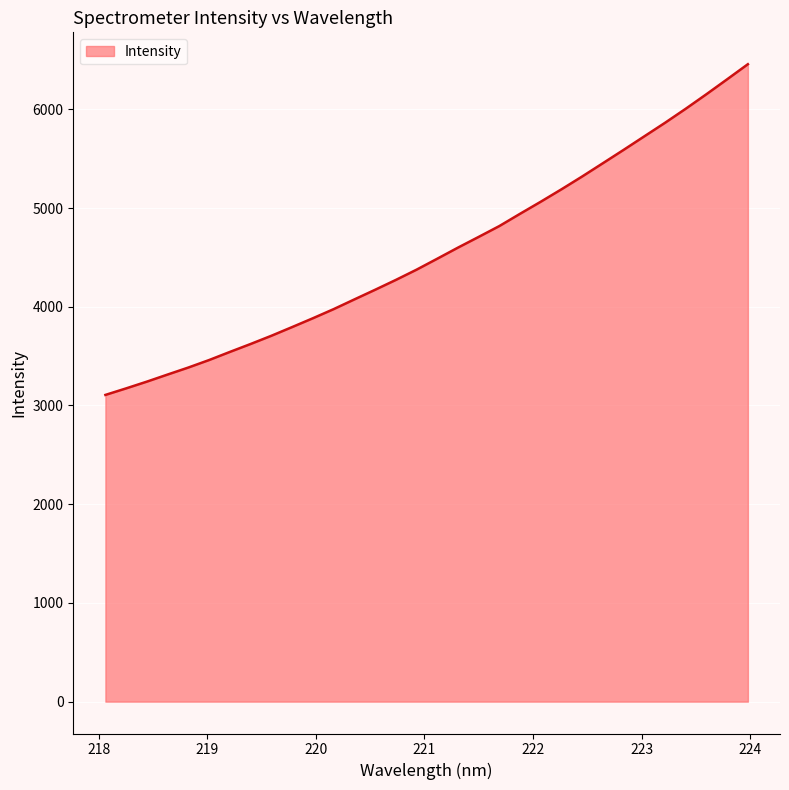

What is the difference between the maximum and minimum values?

3350.3